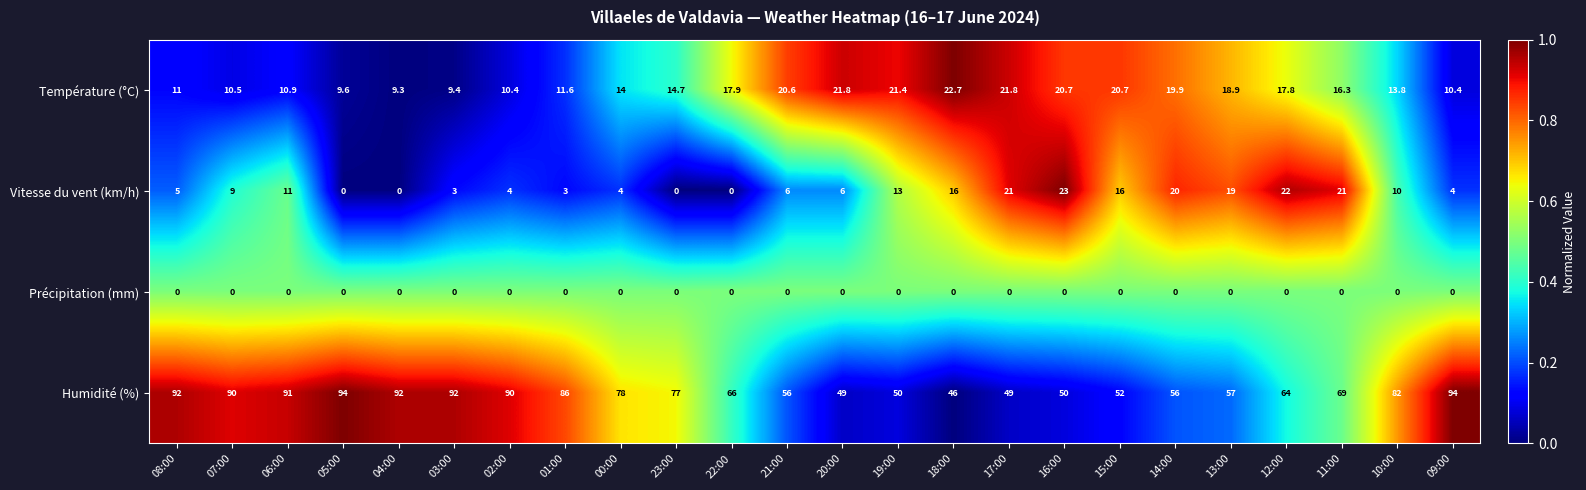

How many categories are shown in the chart?

24